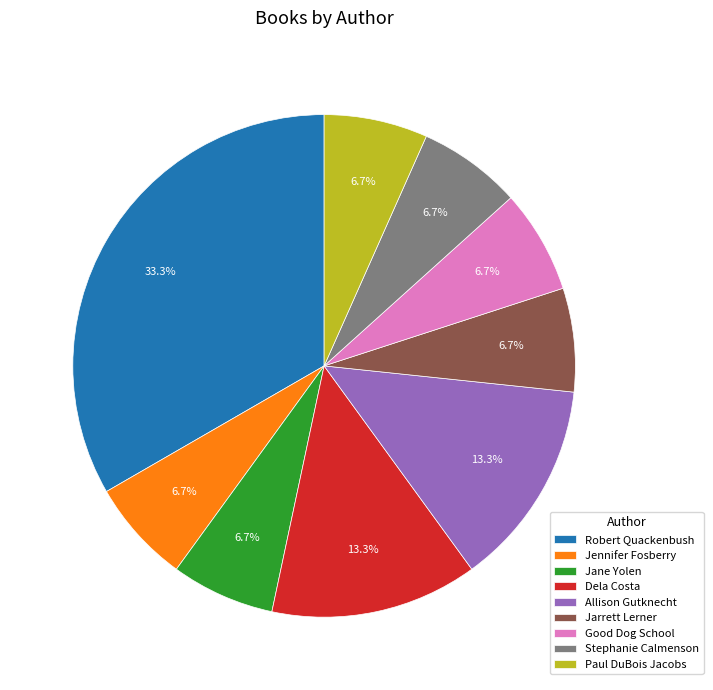

Is there any slice that represents more than half of the pie?

No